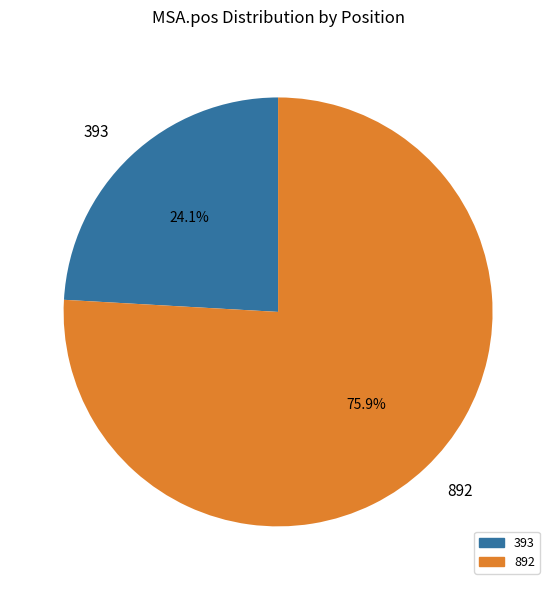

Rank the categories by value from highest to lowest.

892, 393